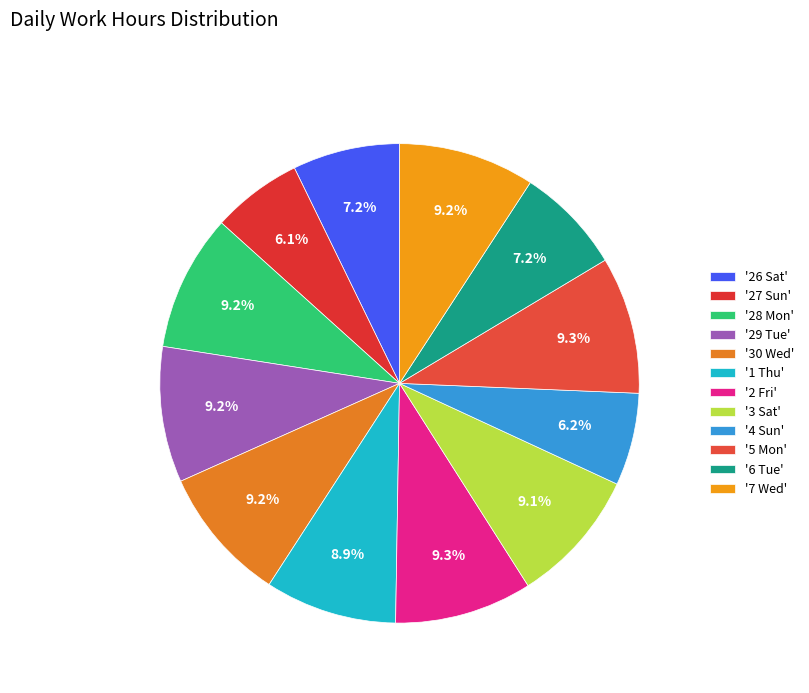

Rank the categories by value from highest to lowest.

2 Fri, 5 Mon, 28 Mon, 7 Wed, 29 Tue, 30 Wed, 3 Sat, 1 Thu, 26 Sat, 6 Tue, 4 Sun, 27 Sun